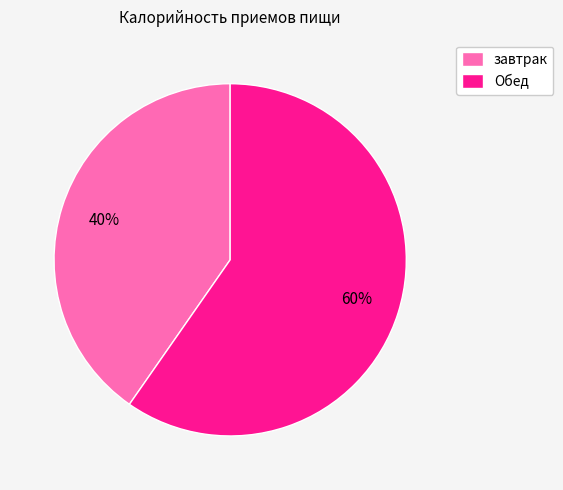

Is it true that Обед is 74% of the pie?

False